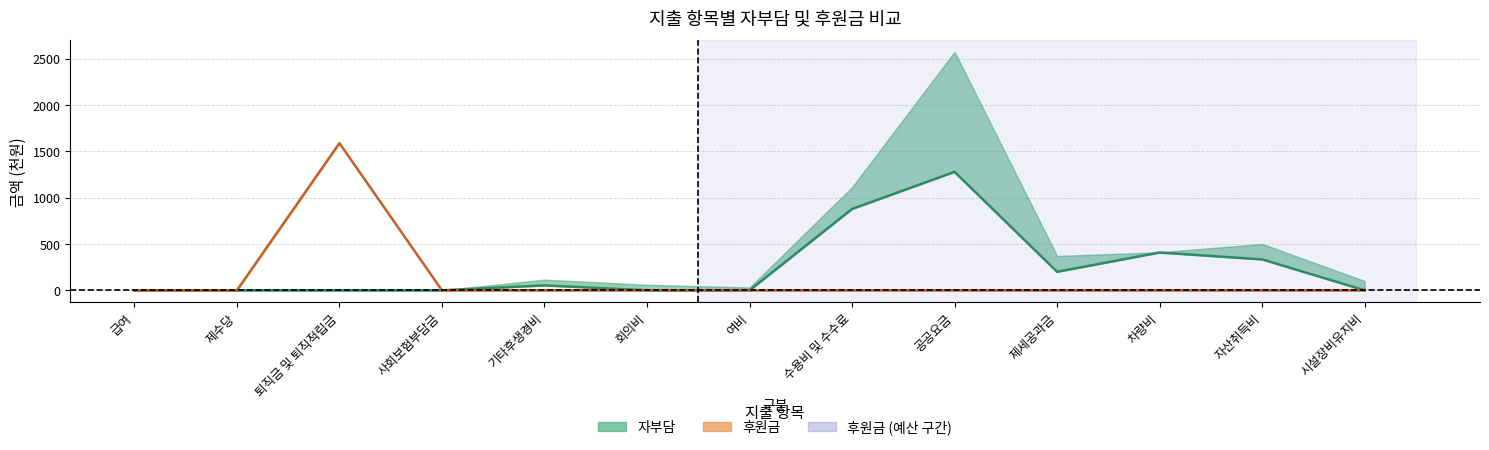

Is the value of 후원금 결산 at 퇴직금 및 퇴직적립금 greater than the value of 자부담 결산 at 기타후생경비?

Yes